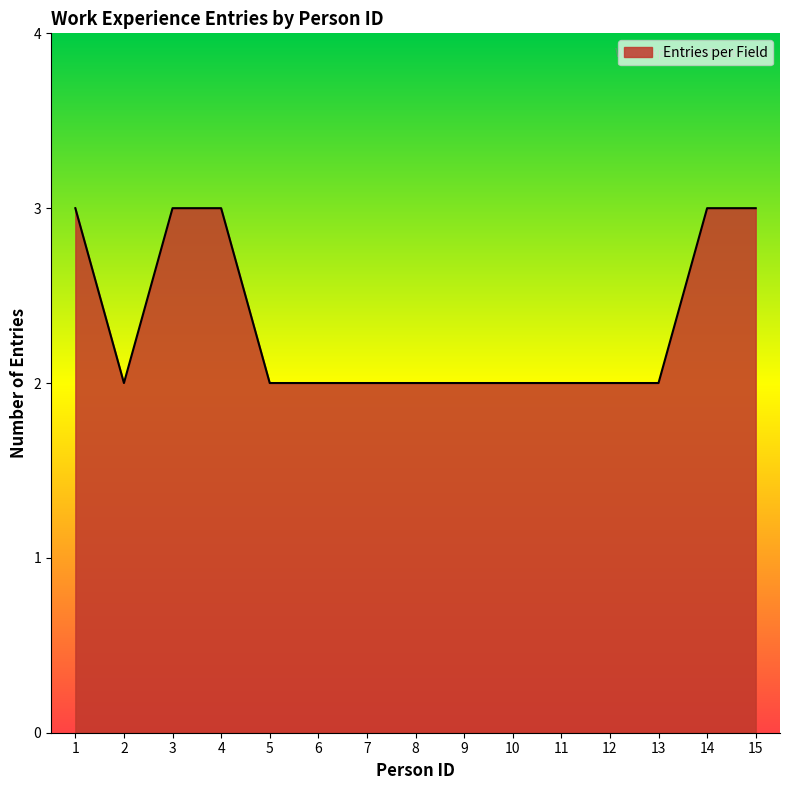

Reading right to left, extract all data points from this chart.

15=3	14=3	13=2	12=2	11=2	10=2	9=2	8=2	7=2	6=2	5=2	4=3	3=3	2=2	1=3